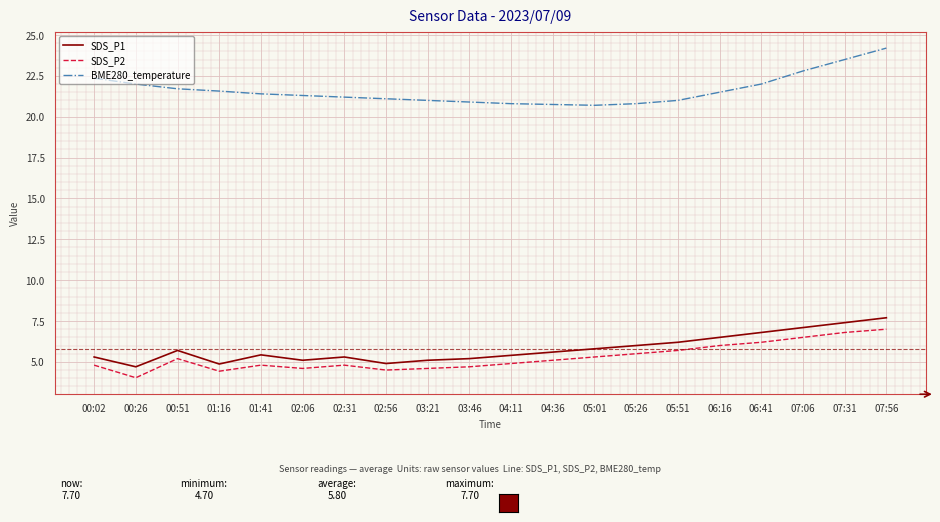

What is the difference between the SDS_P1 values at 05:51 and 01:41?

0.8